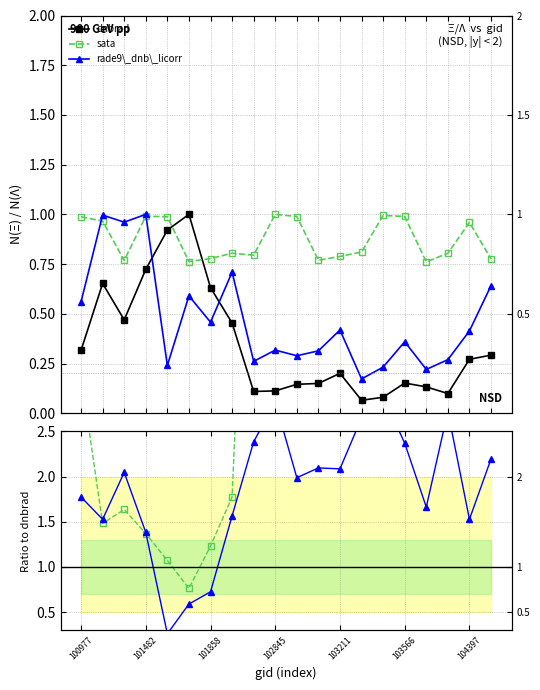

At which label does Ratio sata first exceed 3?

100977